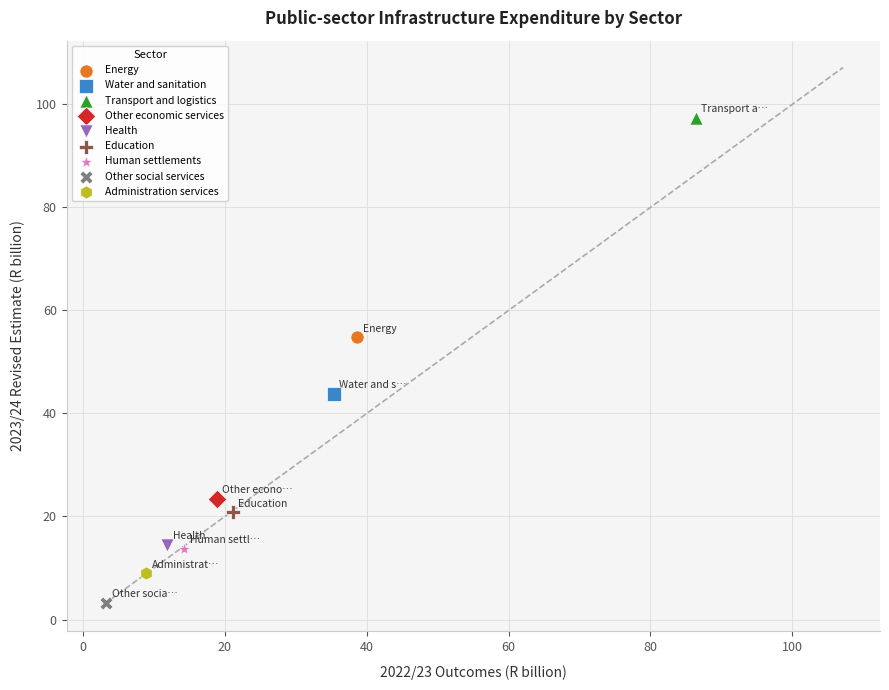

What are all the series names shown in the legend?

Energy, Water and sanitation, Transport and logistics, Other economic services, Health, Education, Human settlements, Other social services, Administration services